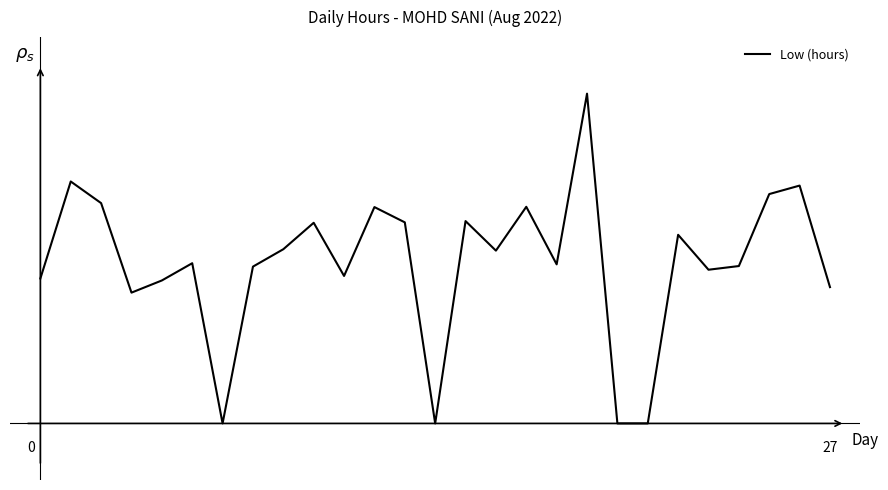

Does the chart have visible grid lines?

No